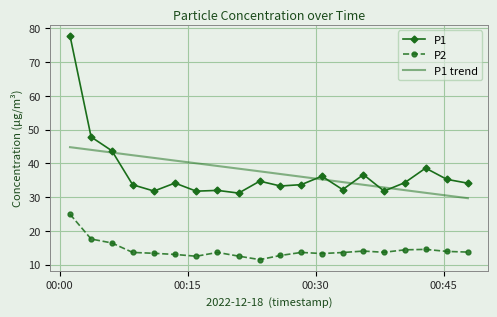

What is the minimum value for P2?

11.5